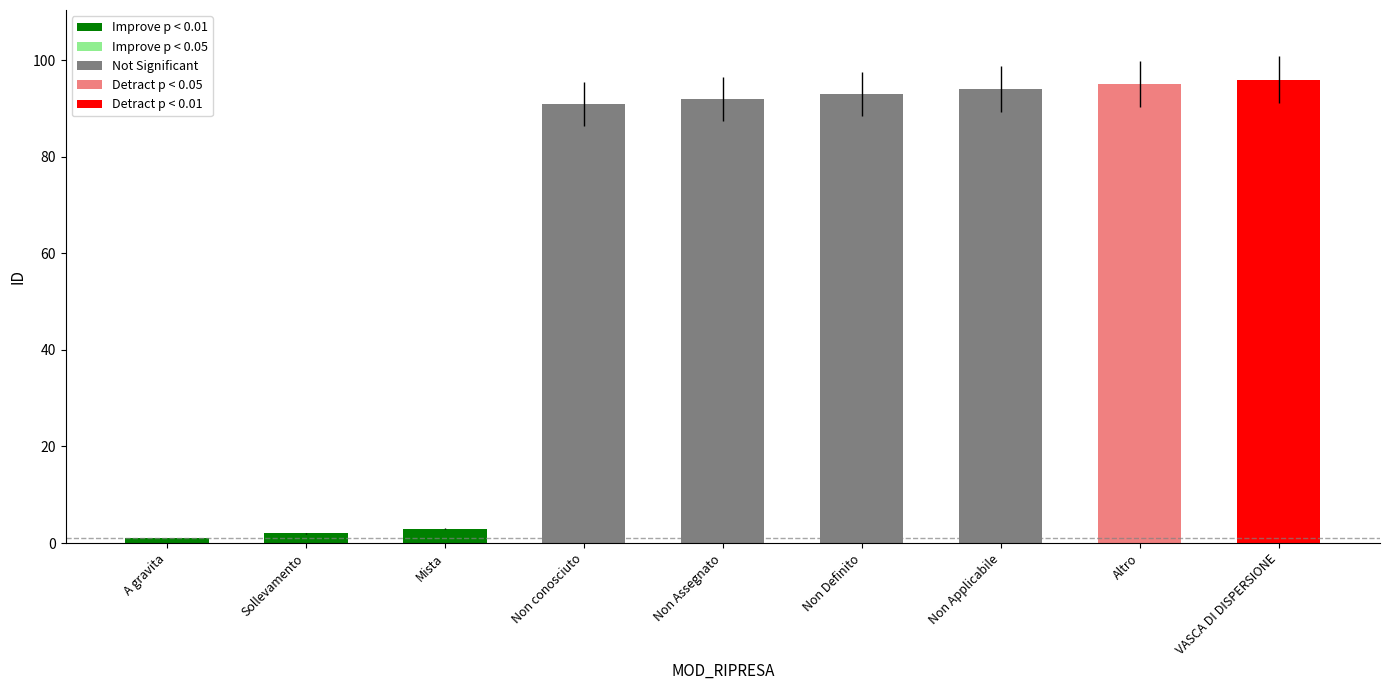

What is the label of the 9th bar from the right?

A gravita